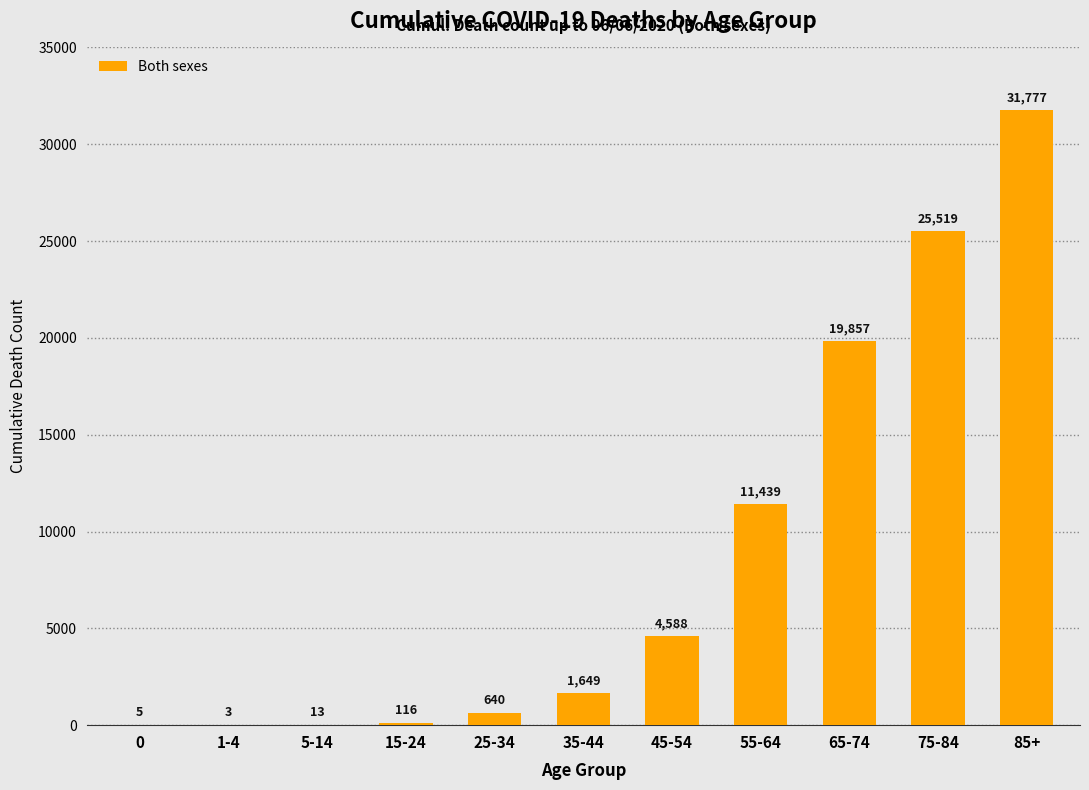

True or false: the data shows 13 at 5-14.

True